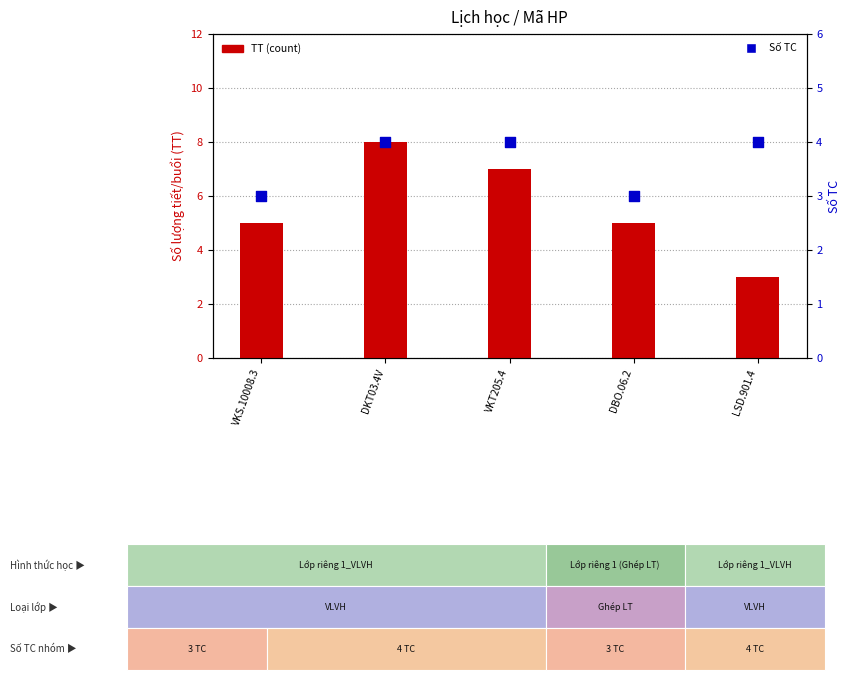

At which category is the sum across all series the highest?

DKT03.4V